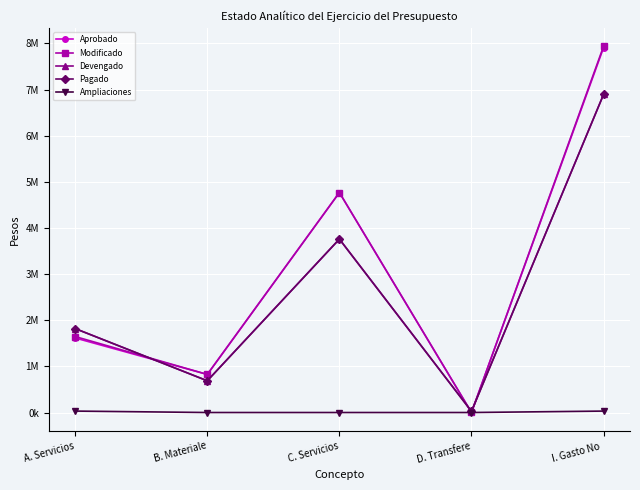

Which series changed the most between B. Materiale and I. Gasto No ?

Modificado